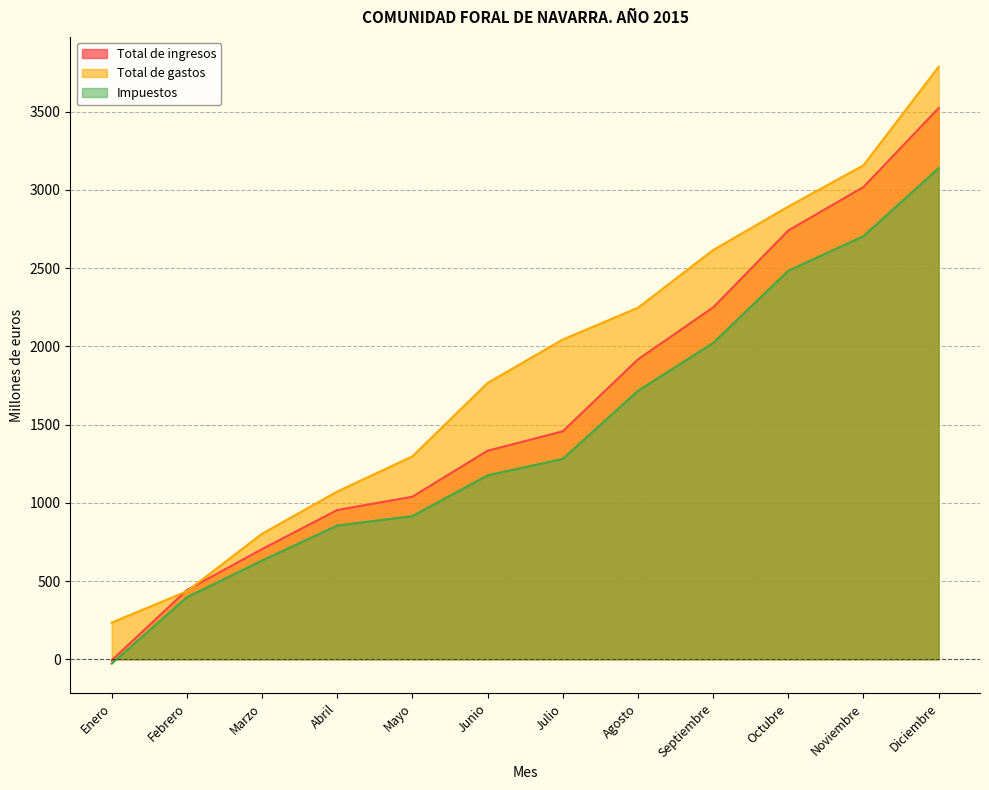

What is the sum of all Total de gastos values?

22352